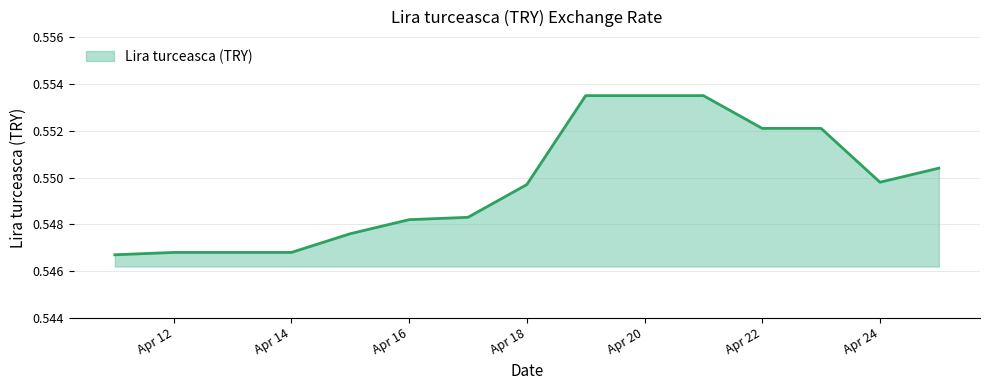

At which label is the value closest to 0?

2024-04-11